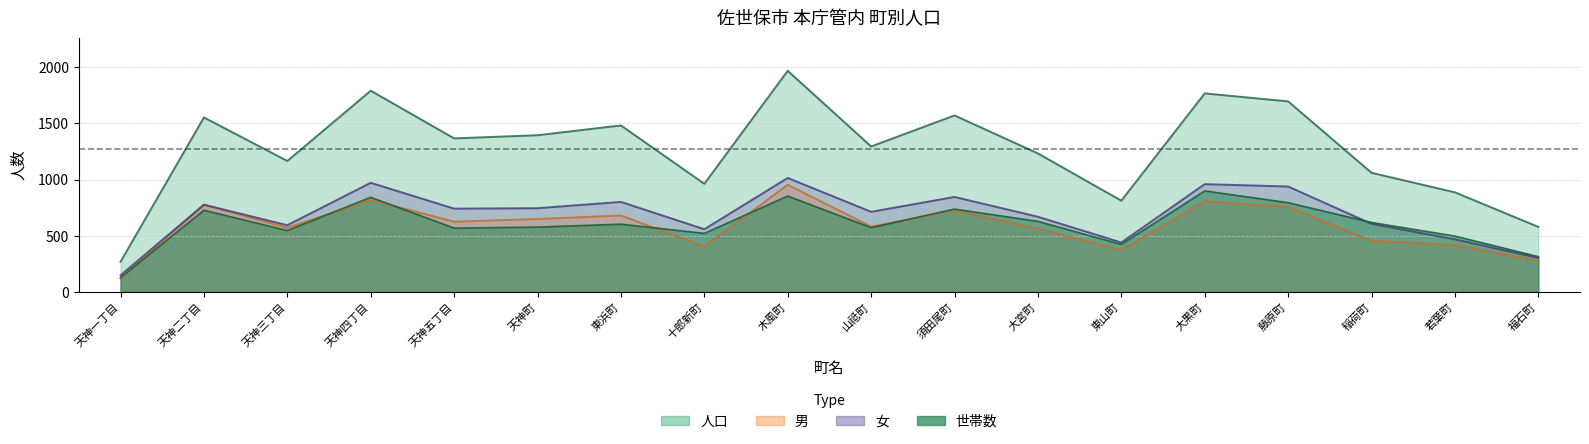

What is the sum of the 世帯数 values at 稲荷町 and 天神四丁目?

1460